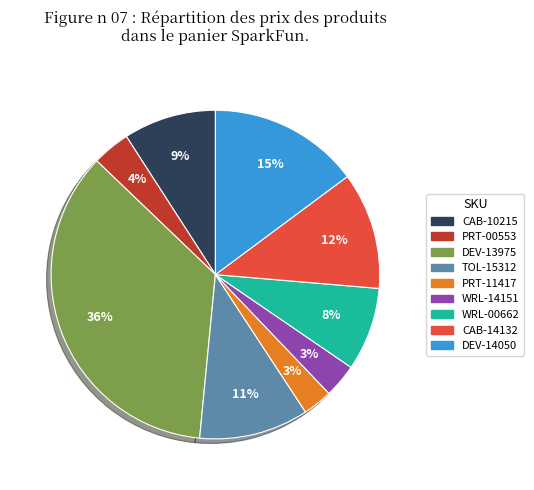

What is the largest slice in the pie chart?

DEV-13975